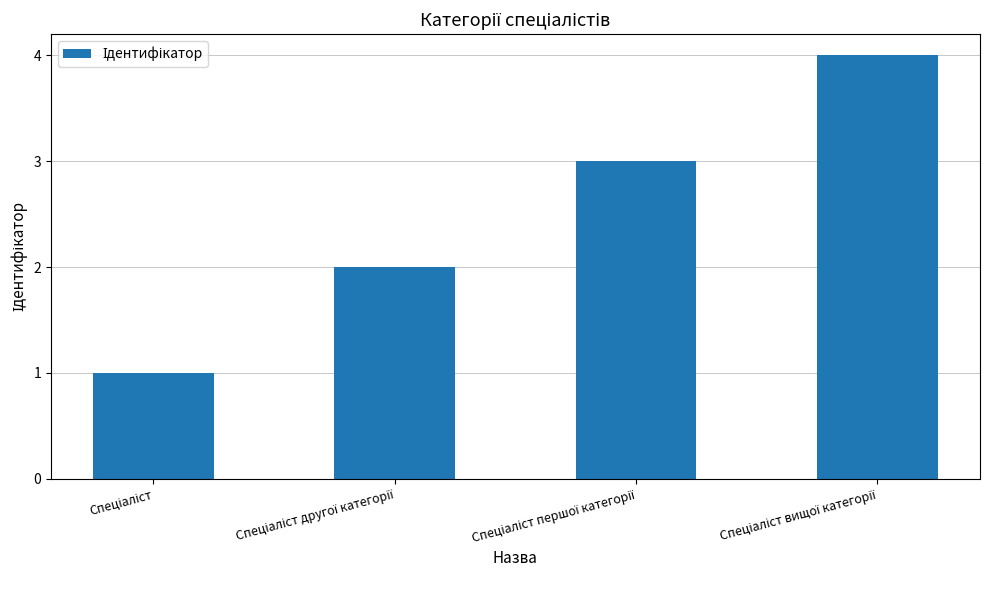

What is the value of the 1st bar from the left?

1